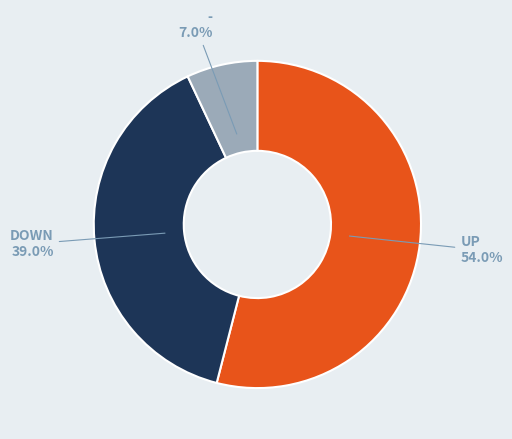

Does any single category account for the majority?

Yes